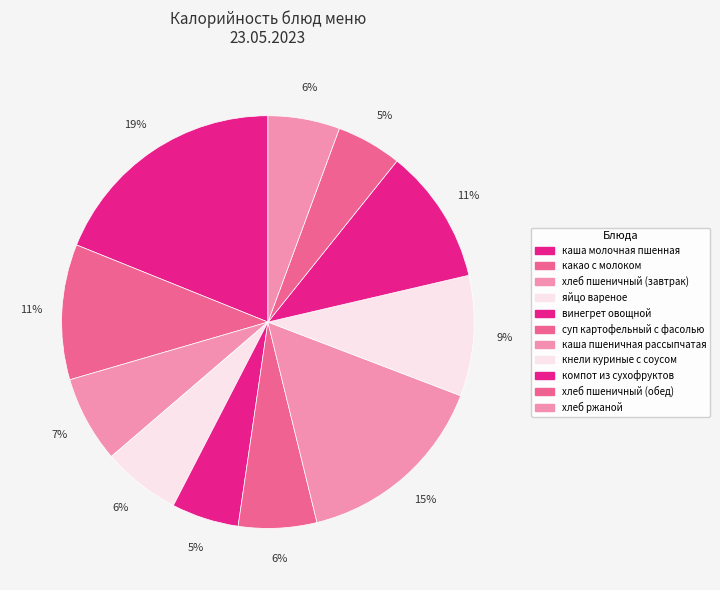

How many slices are in this pie chart?

11